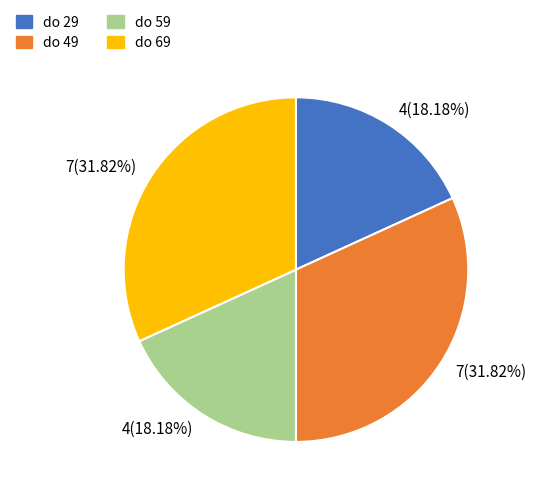

Is there any slice that represents more than half of the pie?

No